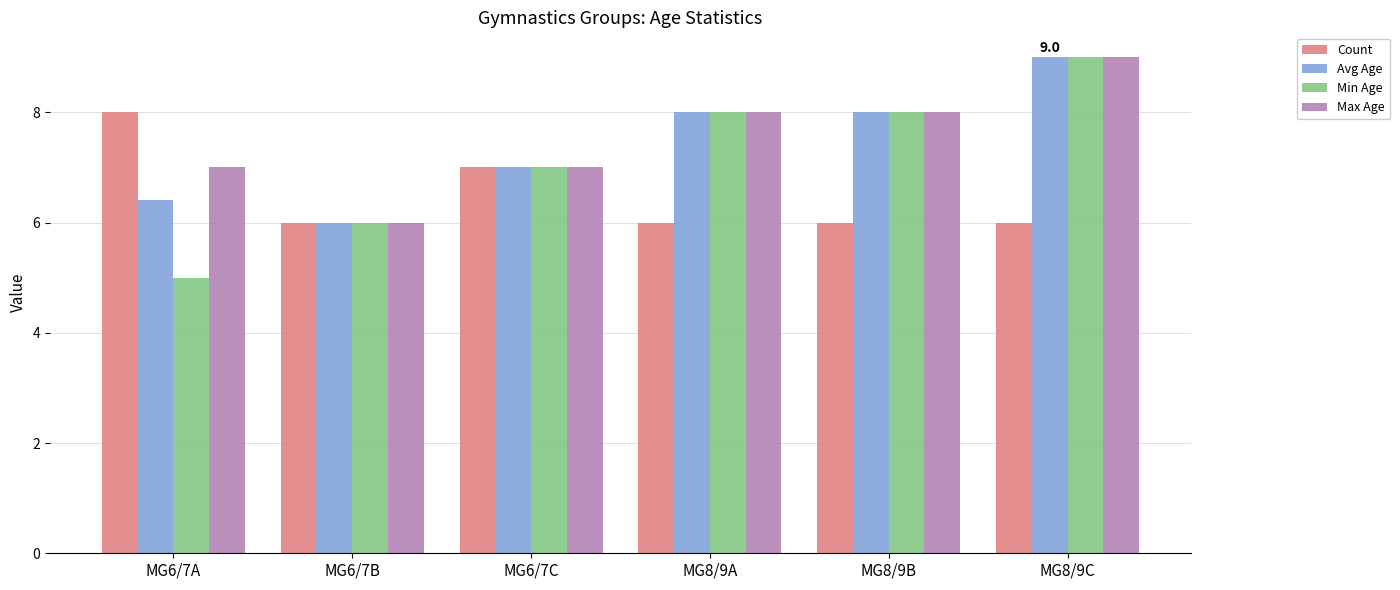

What is the total value across all series at MG6/7A?

26.4